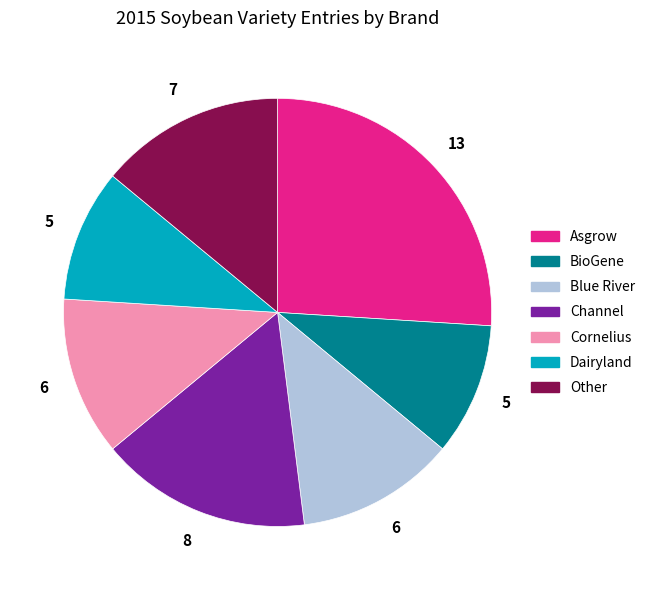

Which category has the biggest portion of the pie?

Asgrow